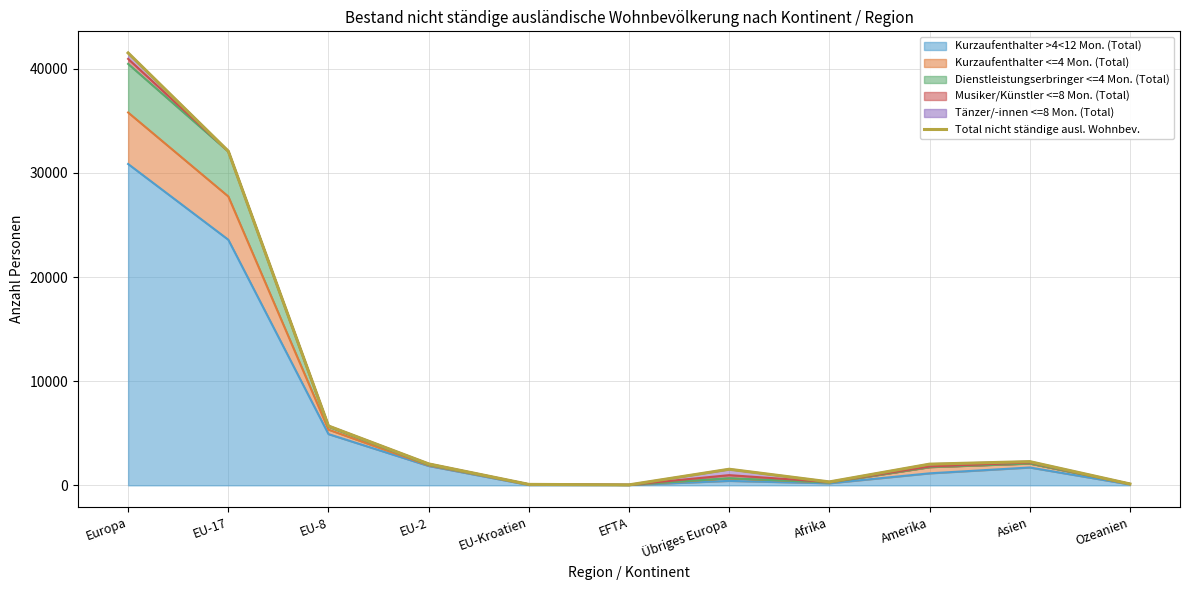

Reading left to right, list all the values displayed in this chart.

41521	32087	5697	2058	90	44	1545	329	2034	2277	133